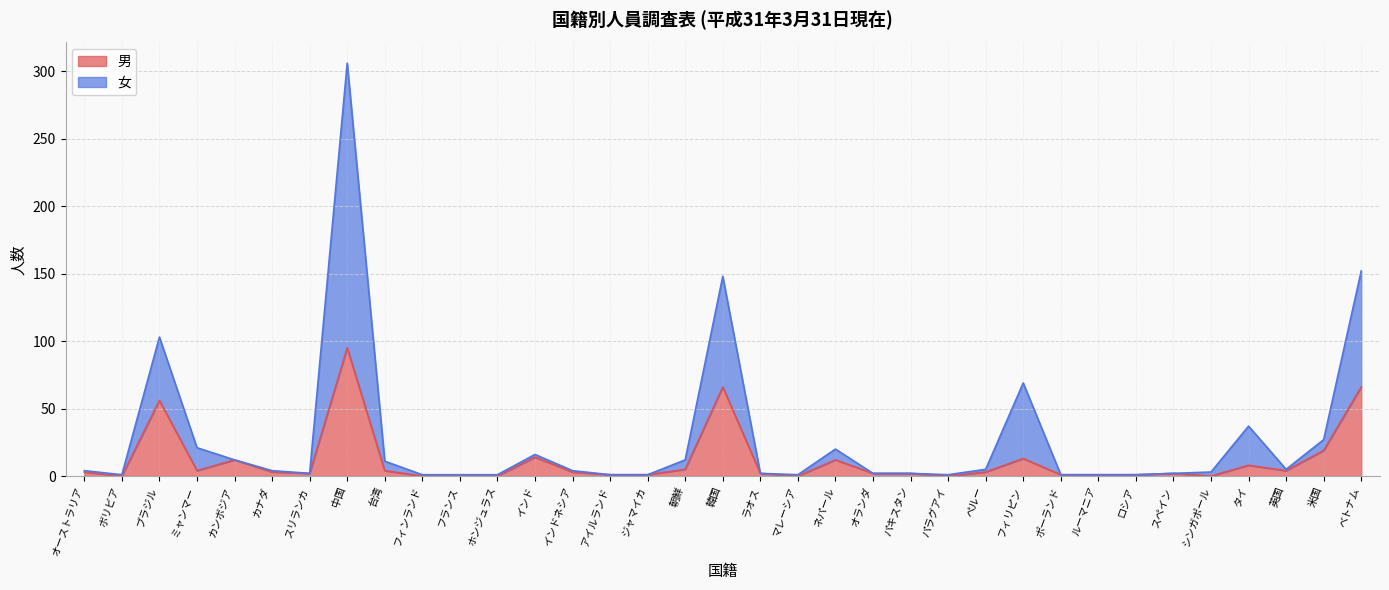

True or false: 男 has more than 2 points higher than both neighbors.

True